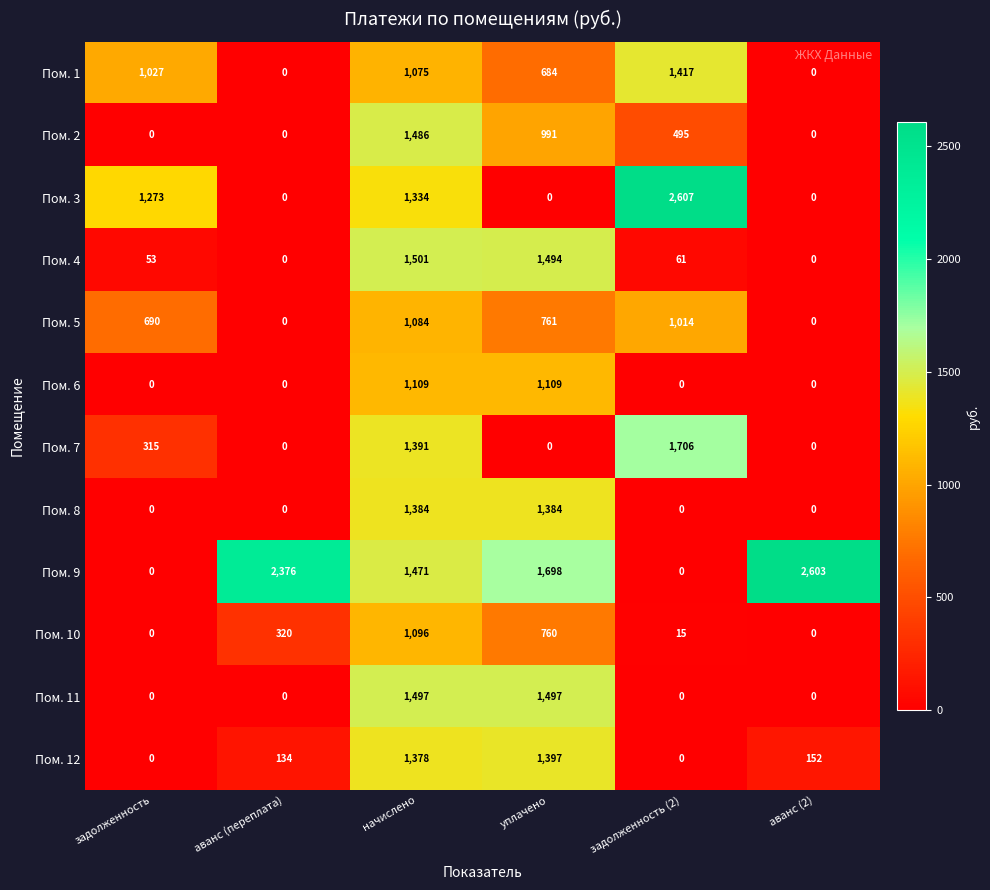

At how many categories does at least one series exceed 396?

6